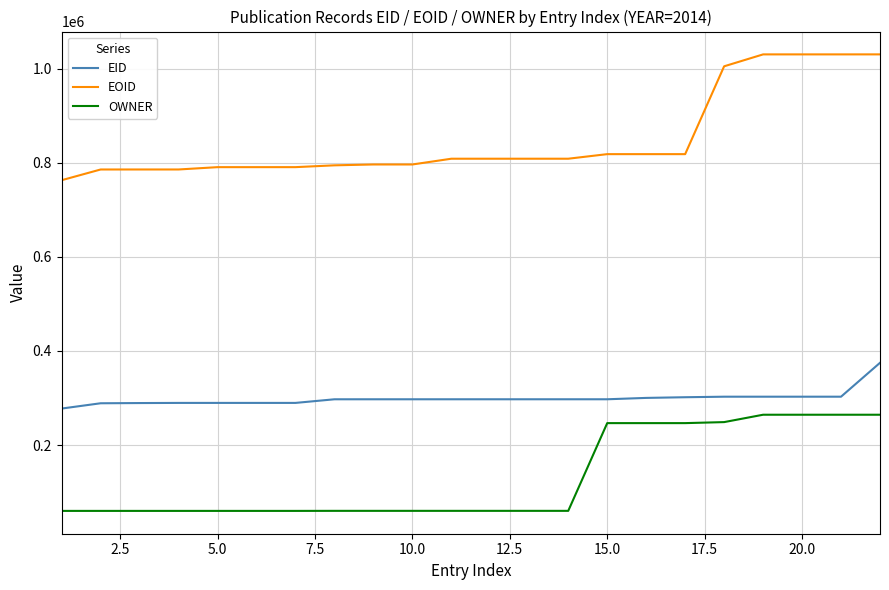

List the series in order of their peak value, lowest first.

OWNER, EID, EOID